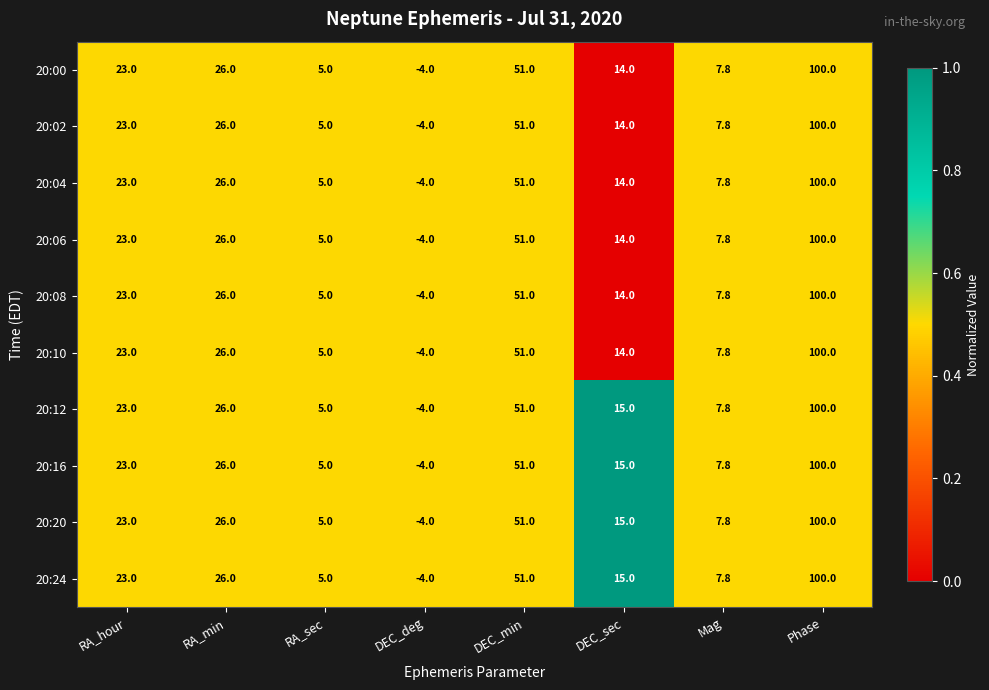

What is the approximate value of 20:12 at DEC_sec?

15.0